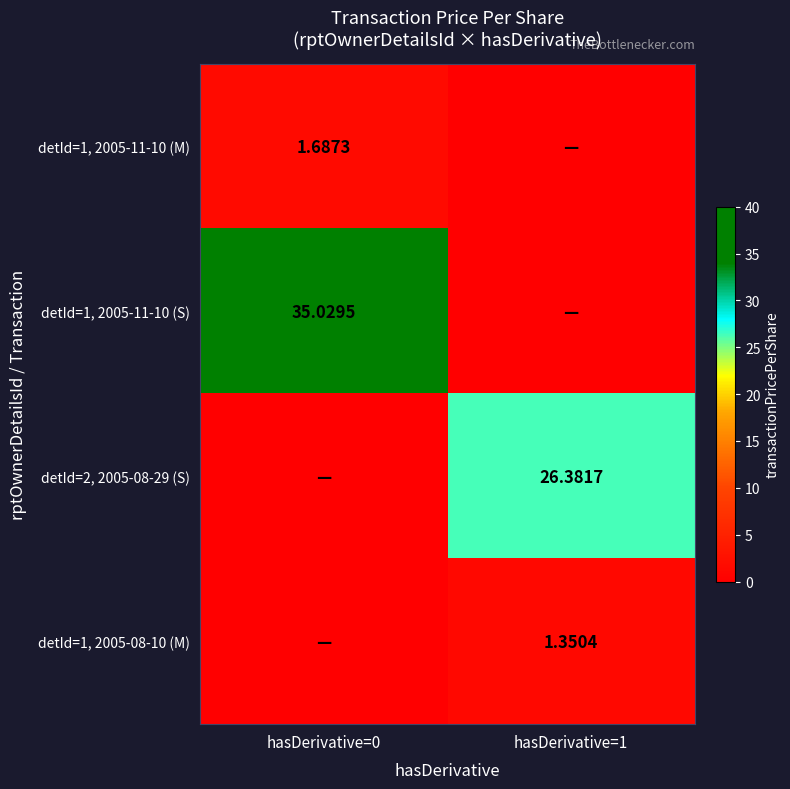

The value of detId=2, 2005-08-29 (S) at hasDerivative=0 is 0.0. True or false?

True